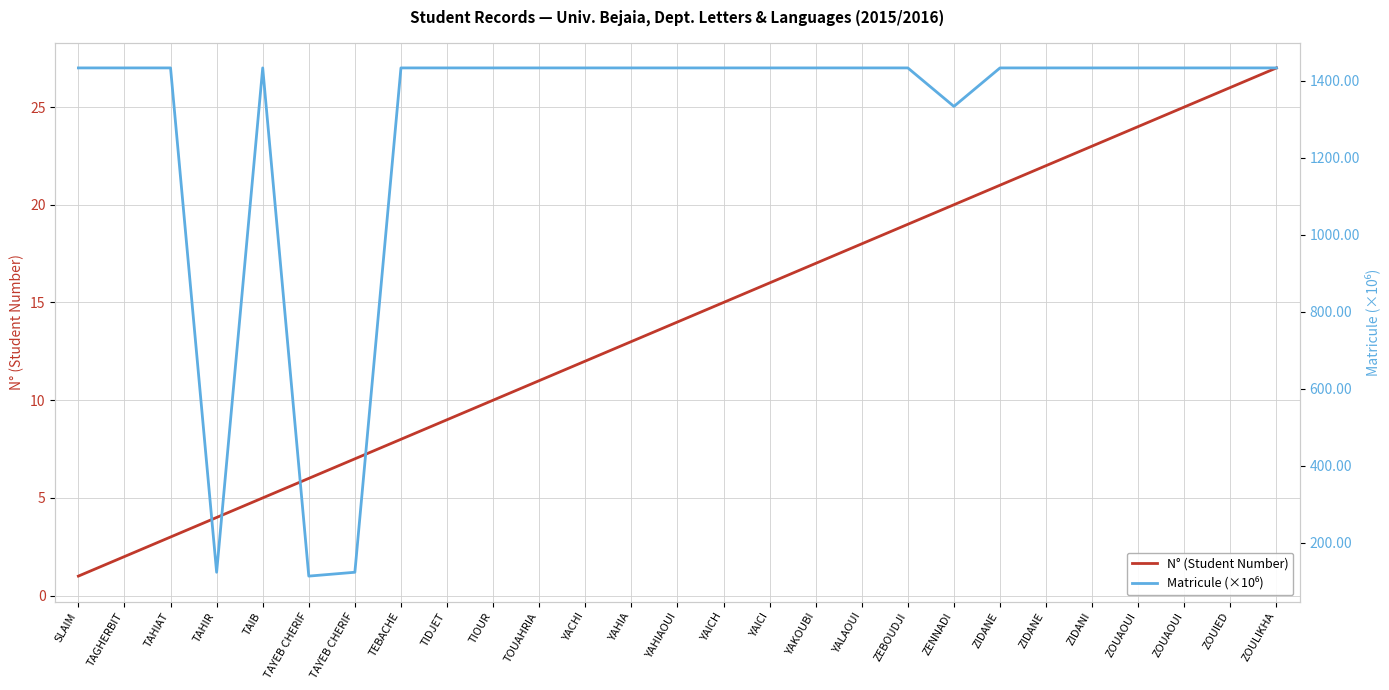

Which series has the largest total across all categories?

Matricule (×10⁶)